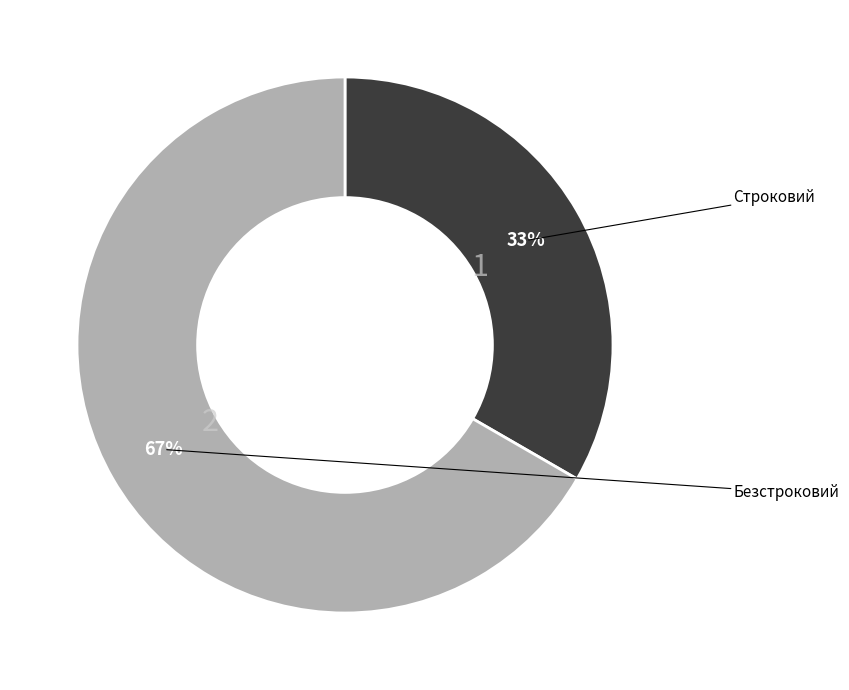

To the nearest percent, what portion does Строковий represent?

33%